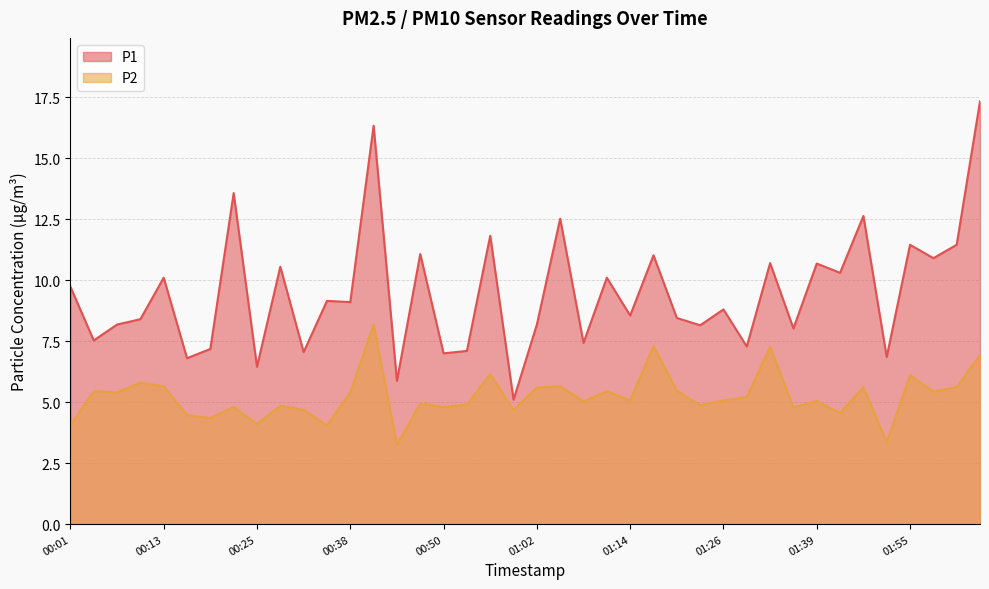

True or false: P1 has more than 0 interior local peaks.

True